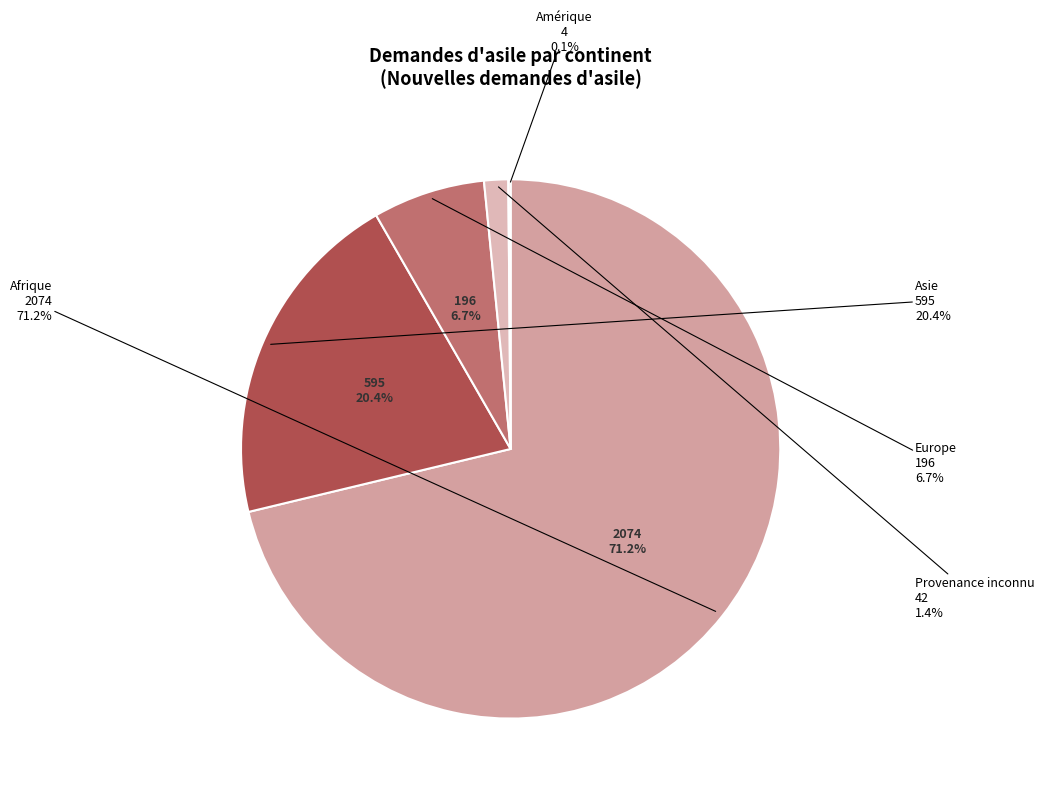

How many segments does this pie chart have?

5